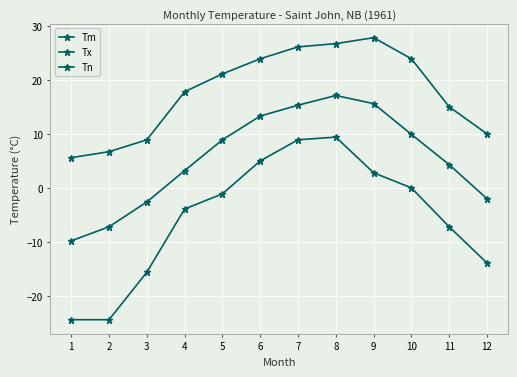

Reading right to left, what are all the values shown in this chart?

Tm: 12=-2.0	11=4.3	10=9.9	9=15.6	8=17.1	7=15.3	6=13.3	5=8.9	4=3.2	3=-2.6	2=-7.2	1=-9.8
Tx: 12=10.0	11=15.0	10=23.9	9=27.8	8=26.7	7=26.1	6=23.9	5=21.1	4=17.8	3=8.9	2=6.7	1=5.6
Tn: 12=-13.9	11=-7.2	10=0.0	9=2.8	8=9.4	7=8.9	6=5.0	5=-1.1	4=-3.9	3=-15.6	2=-24.4	1=-24.4